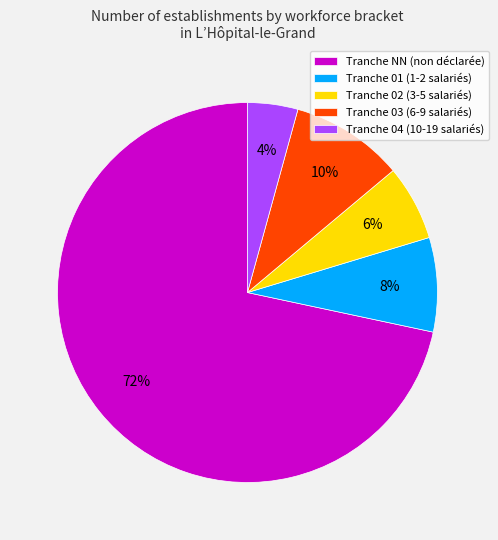

The Tranche 04 (10-19 salariés) slice represents 4% of the pie. True or false?

True